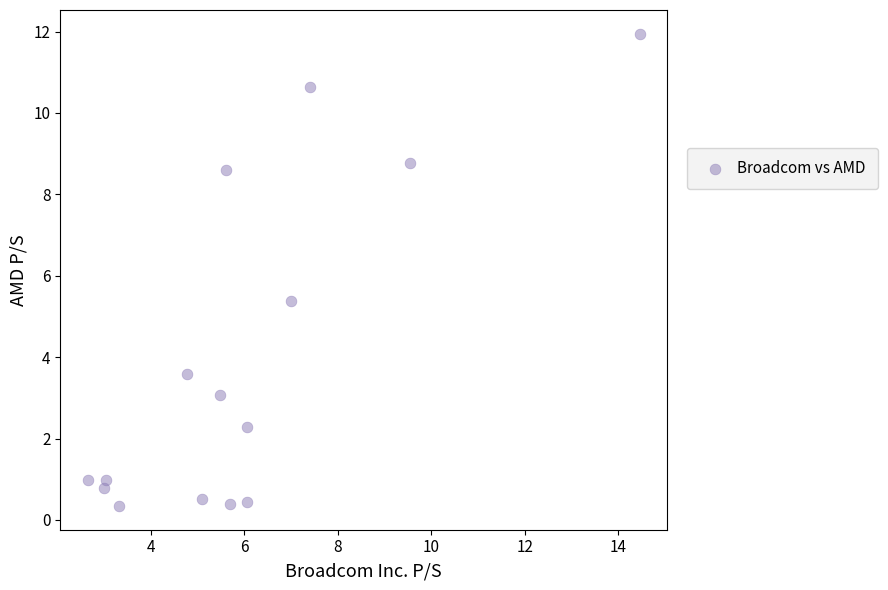

What is the range of Y values (max minus min)?

11.6